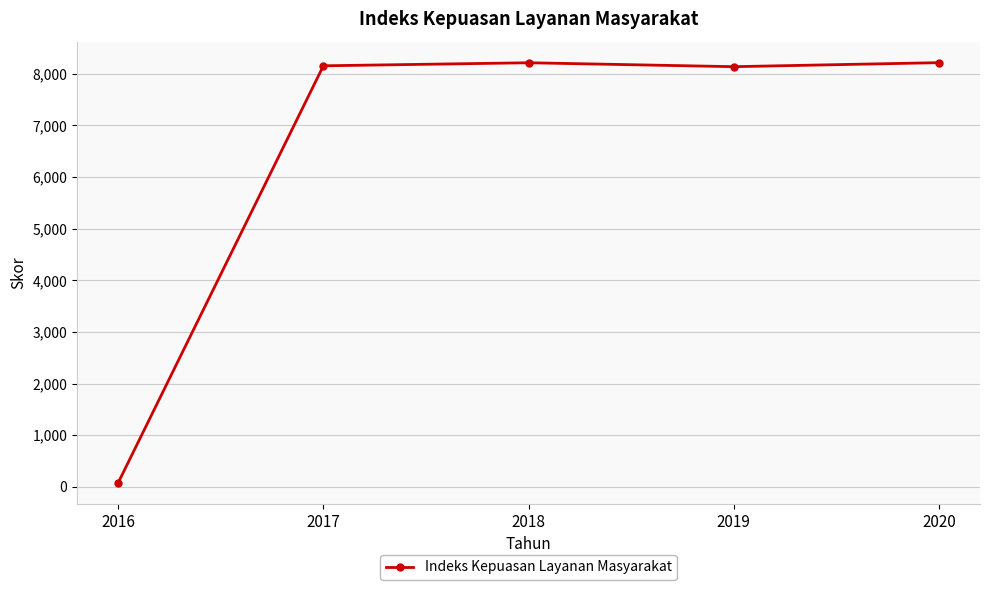

Between 2018 and 2016, which is larger?

2018